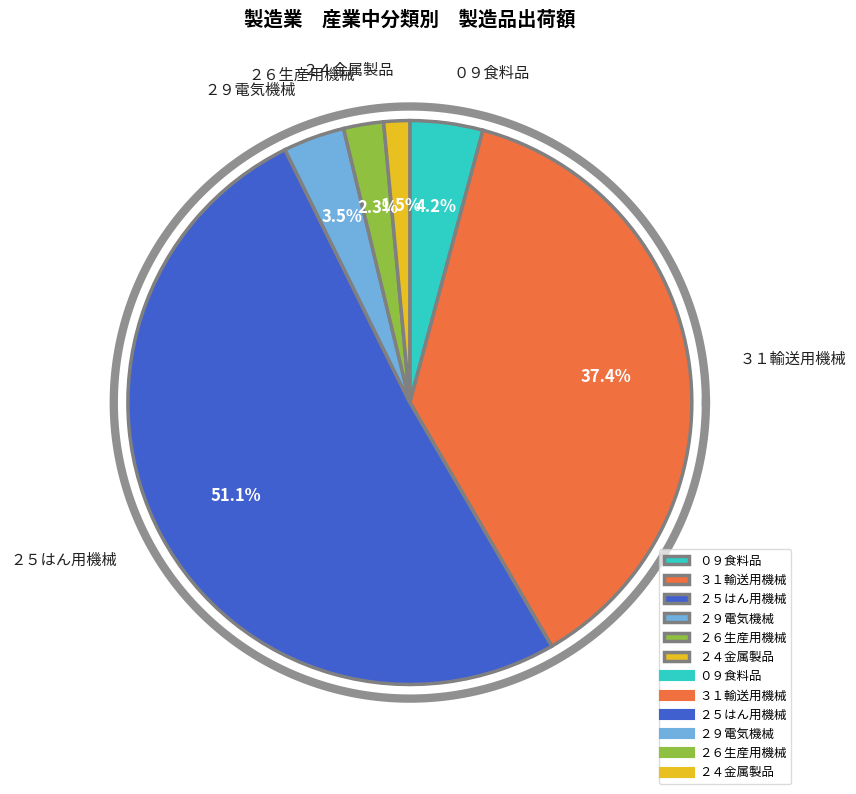

How many segments does this pie chart have?

6